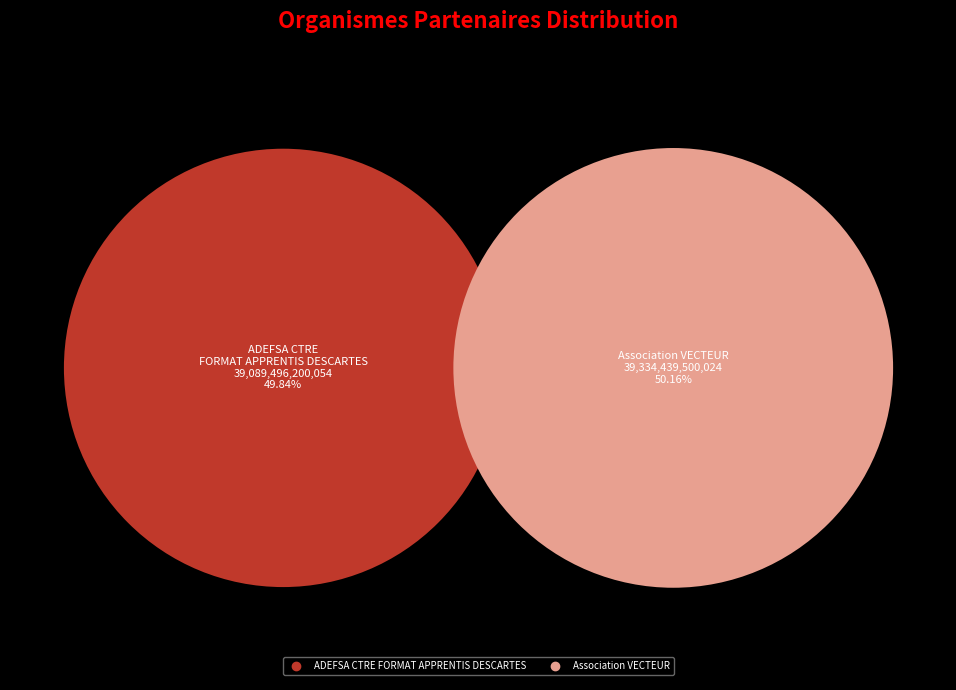

What is the ratio of the value at ADEFSA CTRE FORMAT APPRENTIS DESCARTES to the value at Association VECTEUR?

1.0